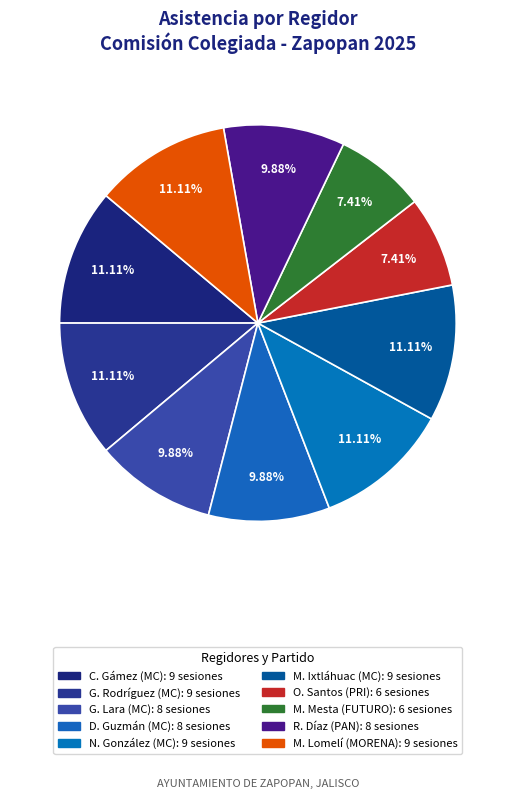

Which category has the smallest portion of the pie?

Oscar Eduardo Santos Rizo